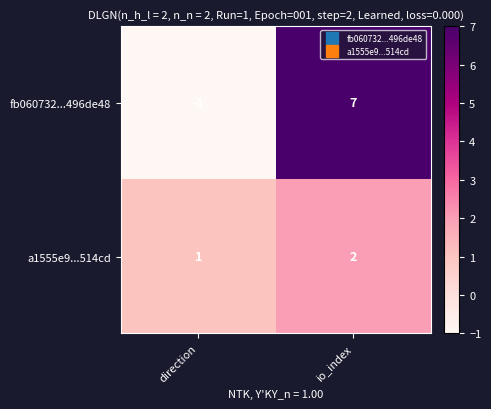

Count the number of data series in this chart.

2